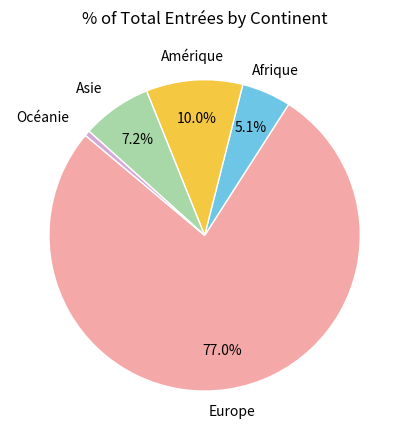

Is there a majority slice in this chart?

Yes